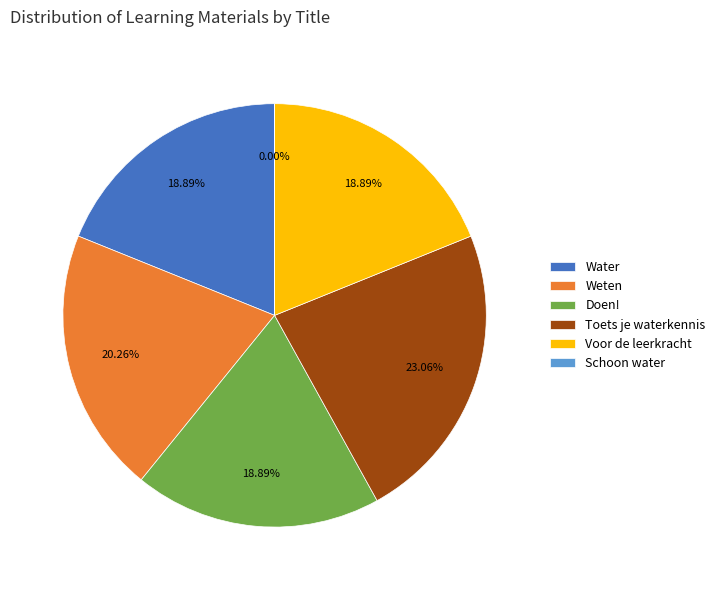

Is it true that Water is 19% of the pie?

True